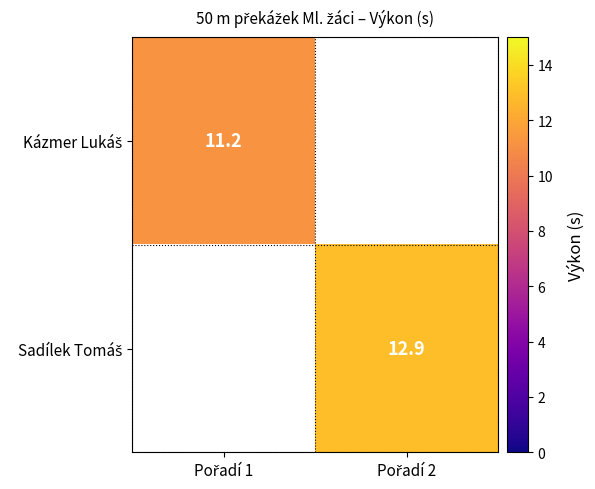

At which label does Kázmer Lukáš reach its peak?

Pořadí 1